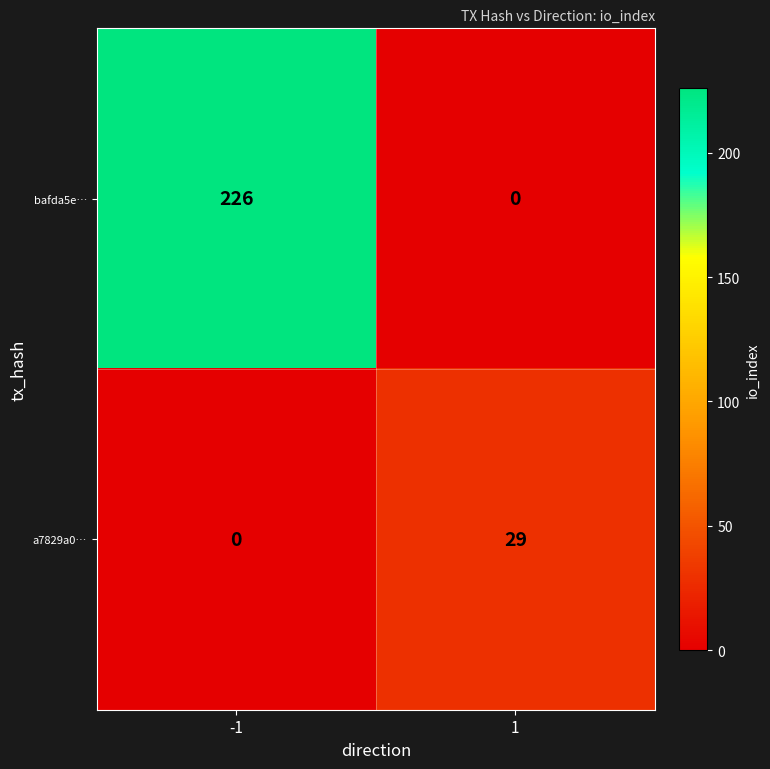

List the series in order of their peak value, lowest first.

a7829a0…, bafda5e…